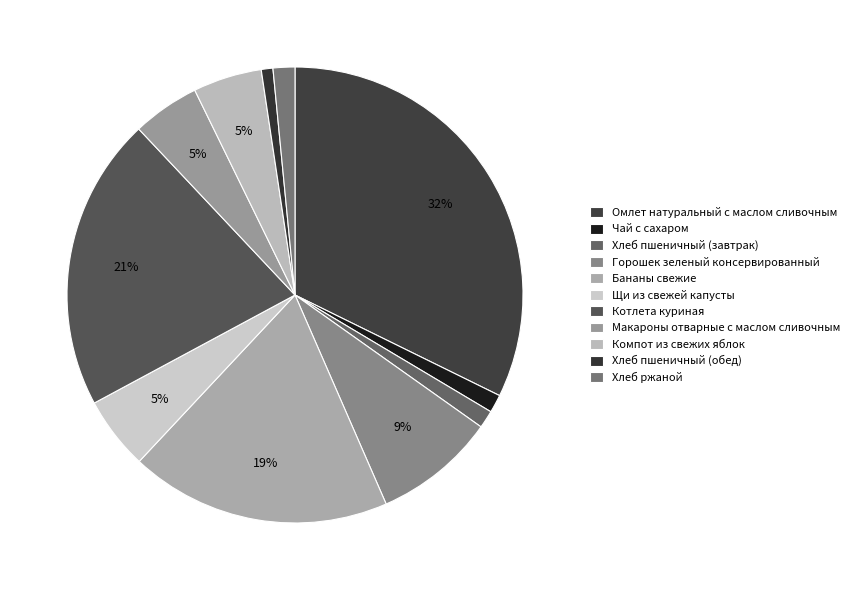

Is the sum of Щи из свежей капусты and Макароны отварные с маслом сливочным greater than half?

No